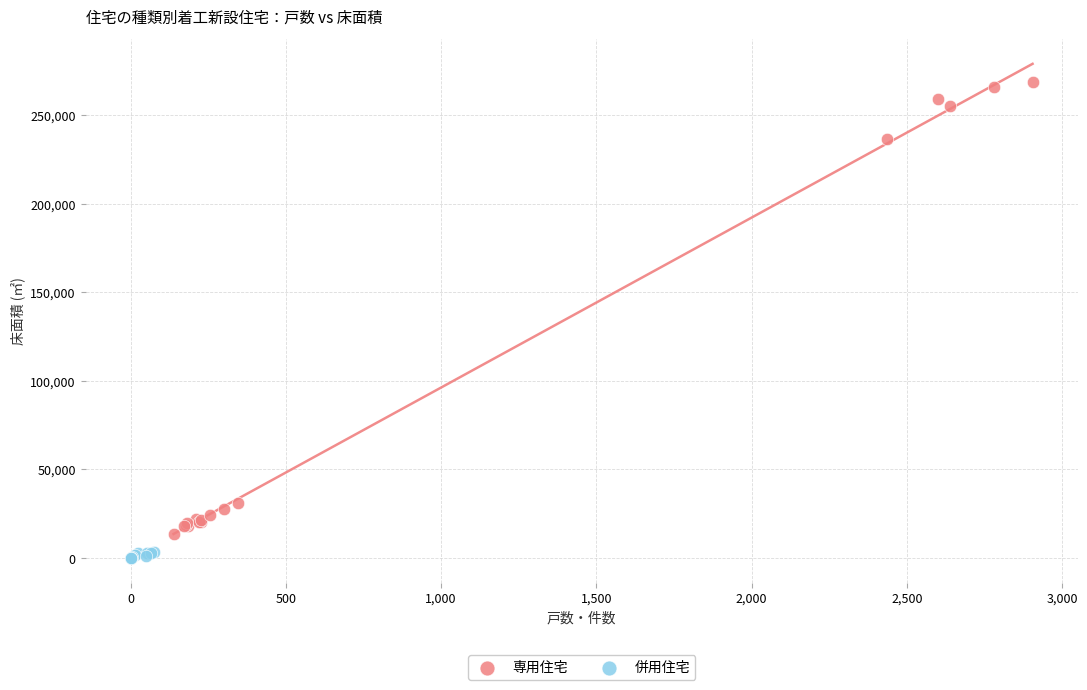

Which series has the widest spread of Y values?

専用住宅